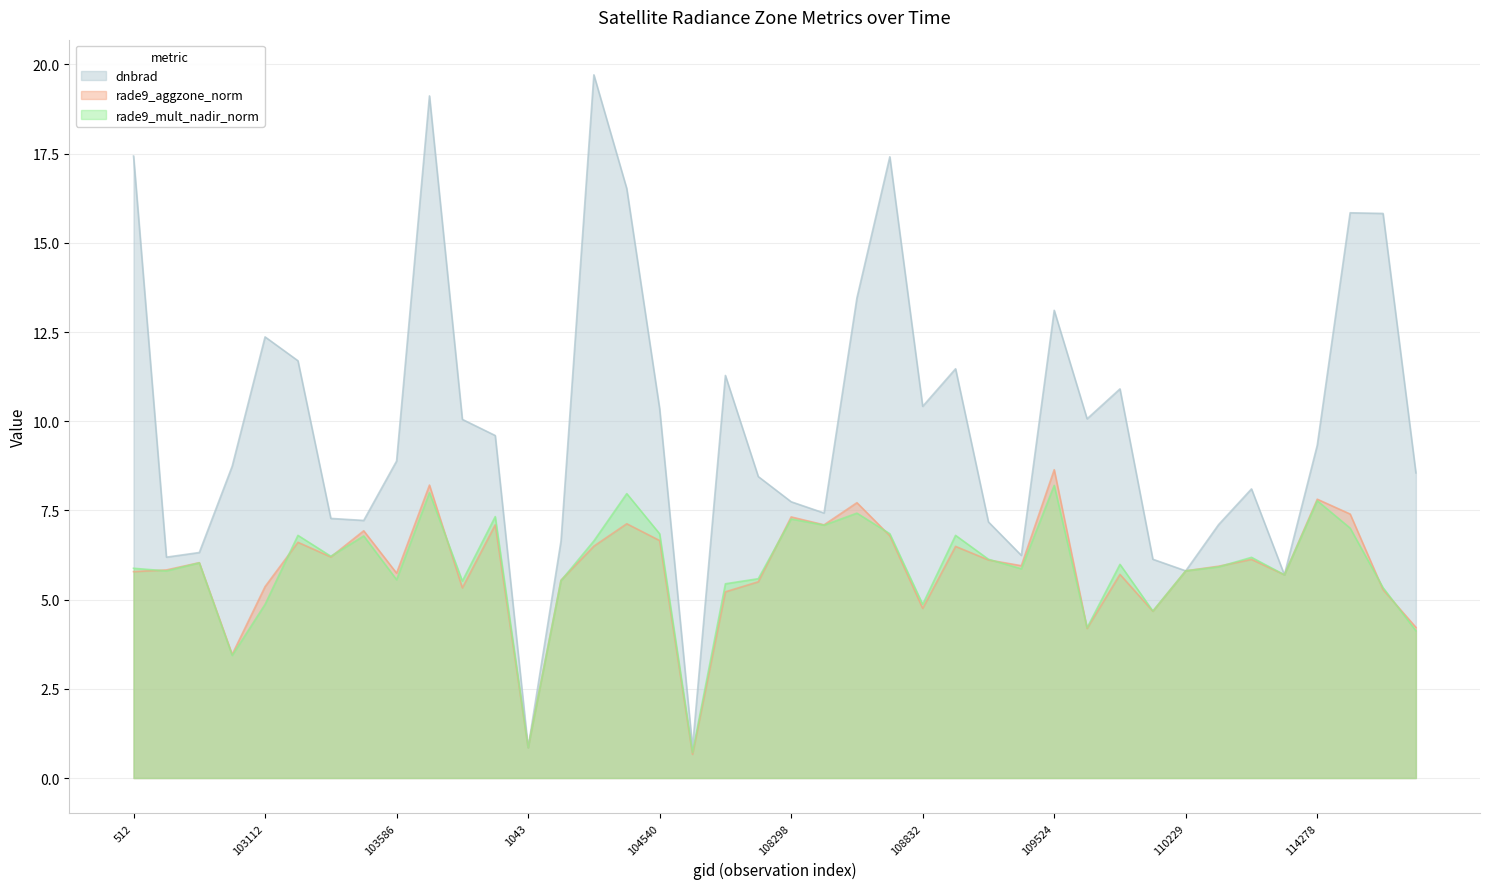

Which series has the largest total across all categories?

dnbrad